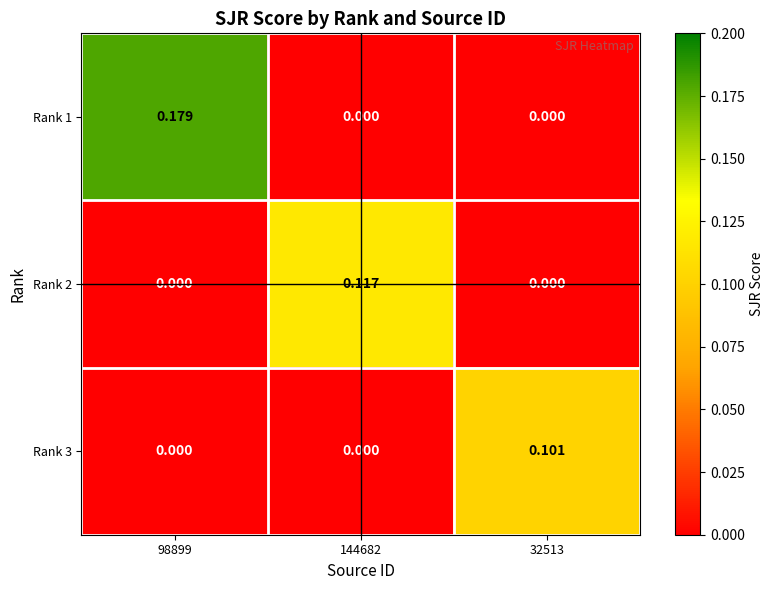

Which series changed the most between 144682 and 32513?

Rank 2